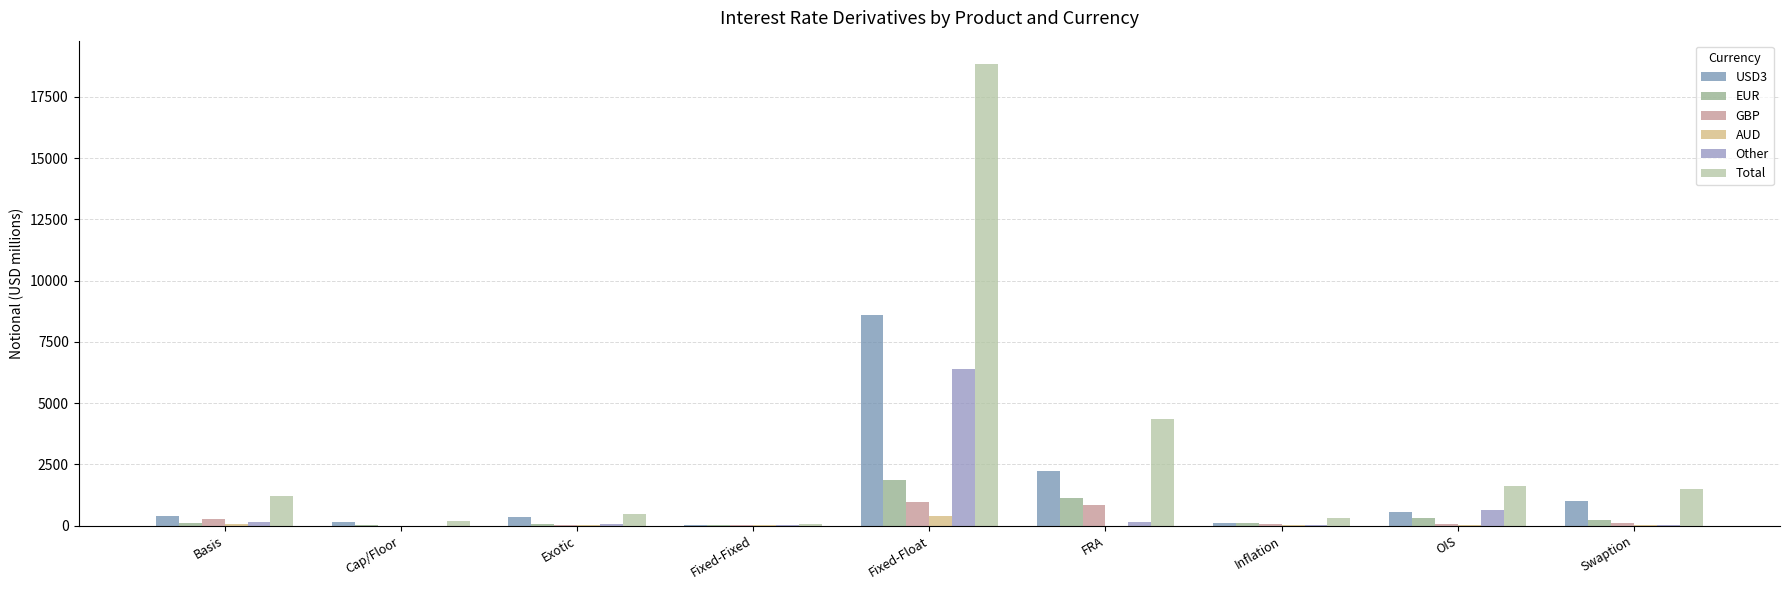

What is the difference between the highest and lowest values at Exotic?

463